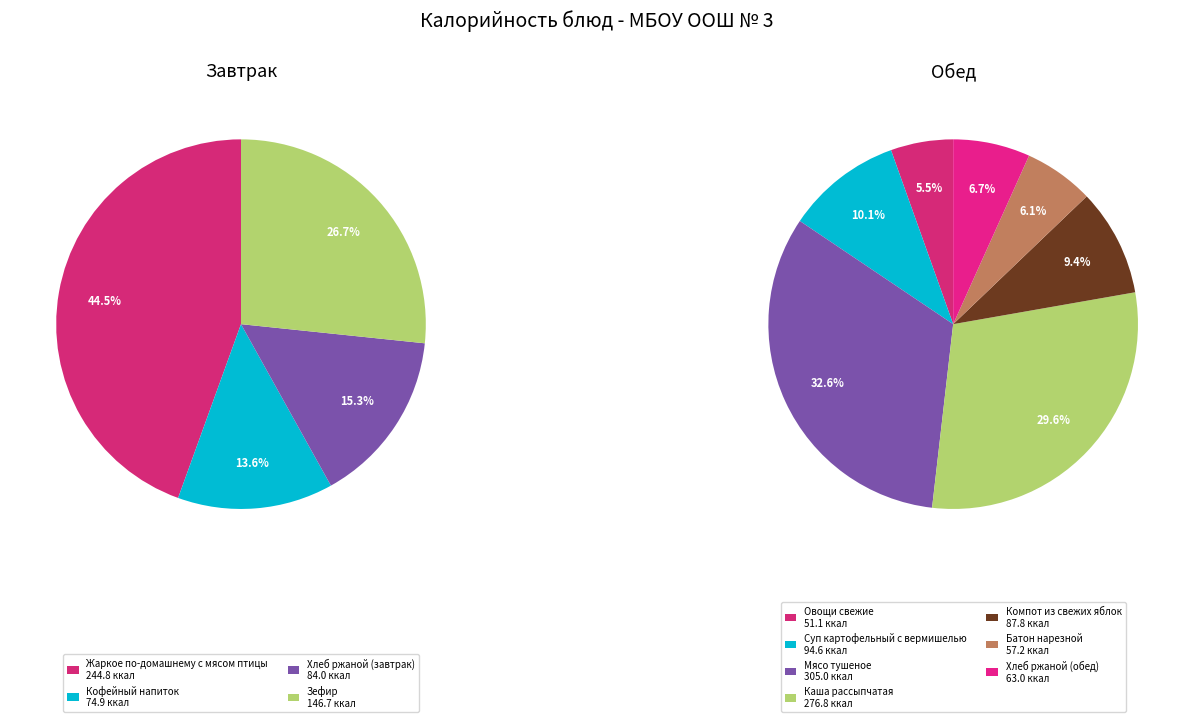

Is there any slice that represents more than half of the pie?

No